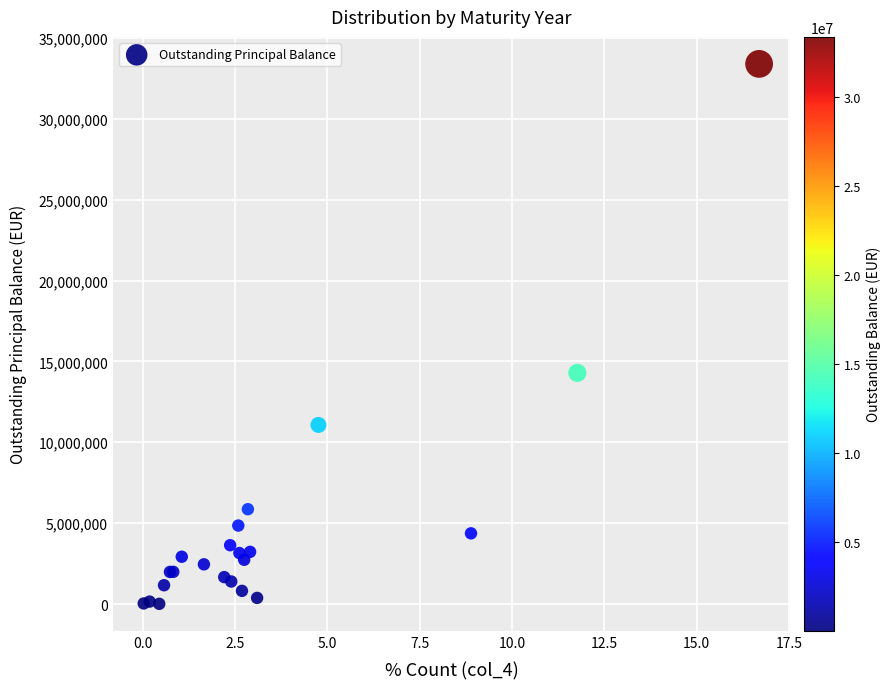

What Y value in the scatter plot is closest to 16703146?

14291154.5